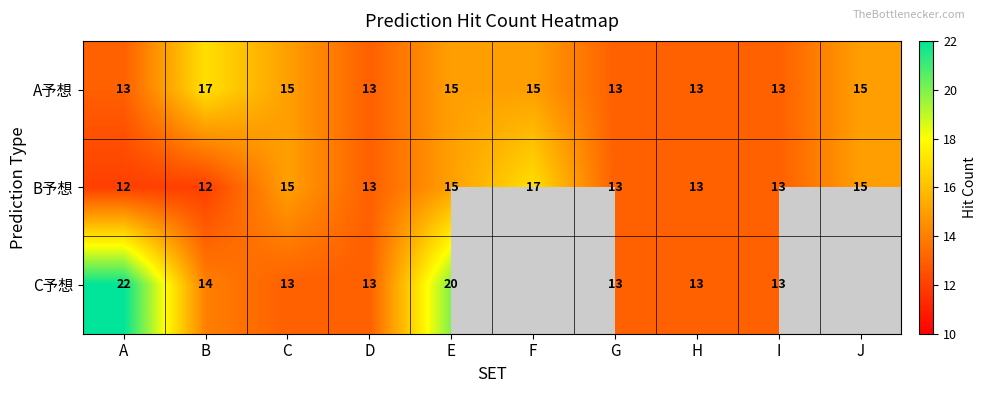

At A, list the series in order from largest to smallest.

C予想, A予想, B予想